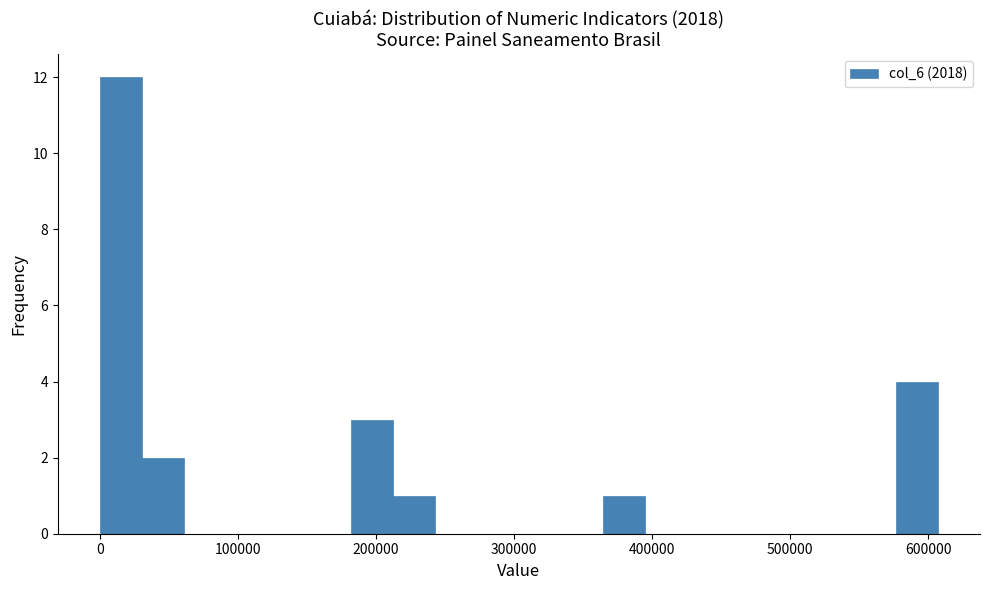

Read against the x-axis, roughly where is the centre of the tallest bar?

20000